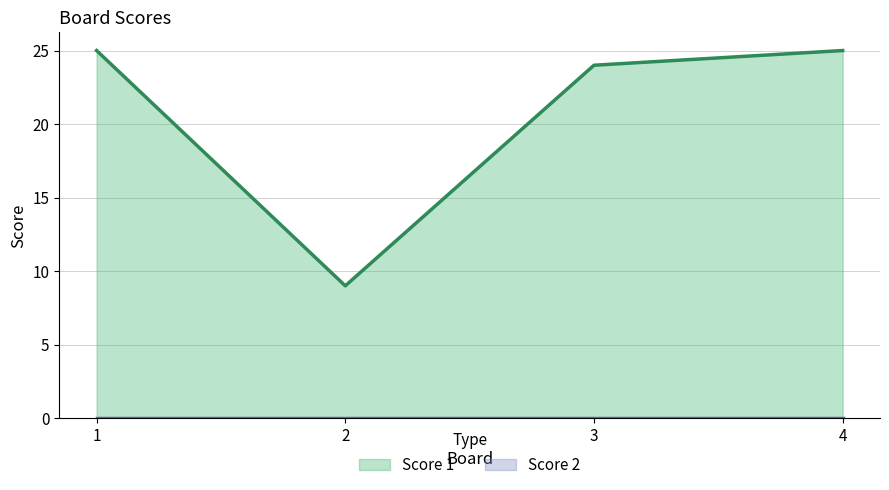

True or false: Score 1 has more than 2 points higher than both neighbors.

False